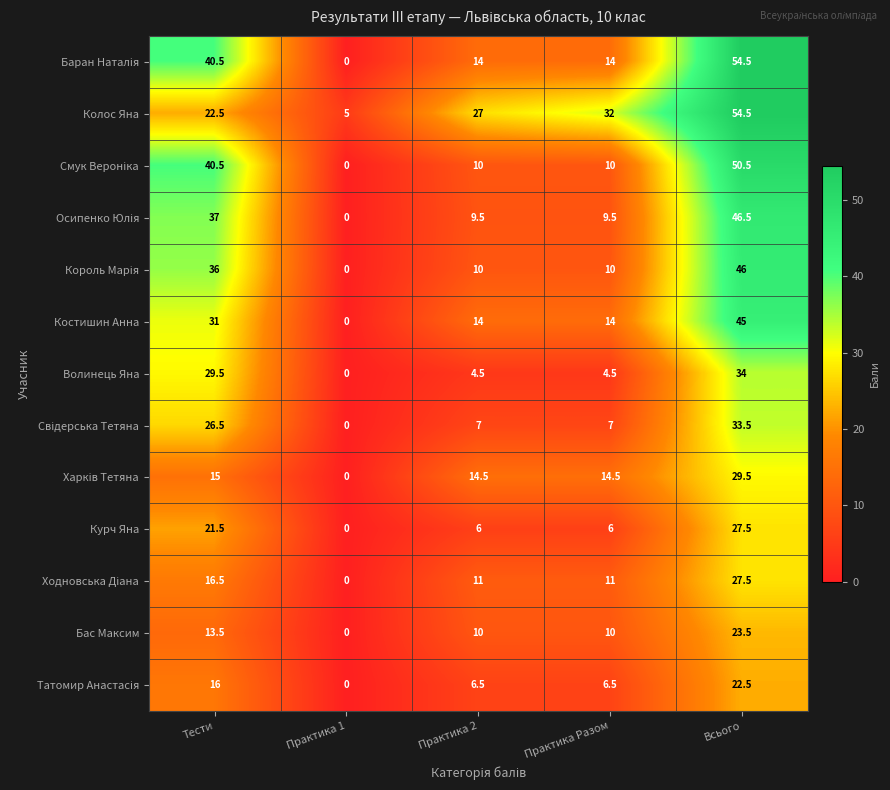

Which series has the largest total across all categories?

Колос Яна